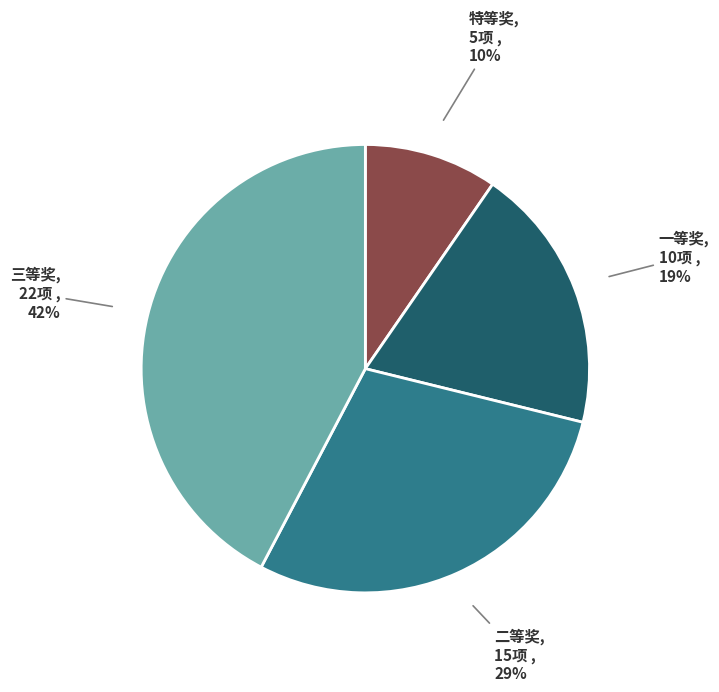

To the nearest percent, what is the average slice percentage?

25%